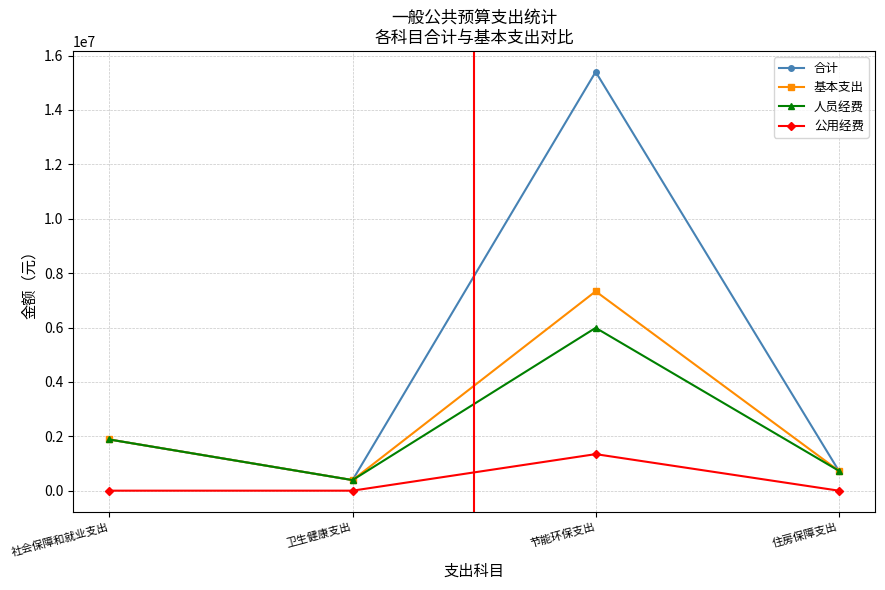

What is the total value across all series at 社会保障和就业支出?

5644997.3